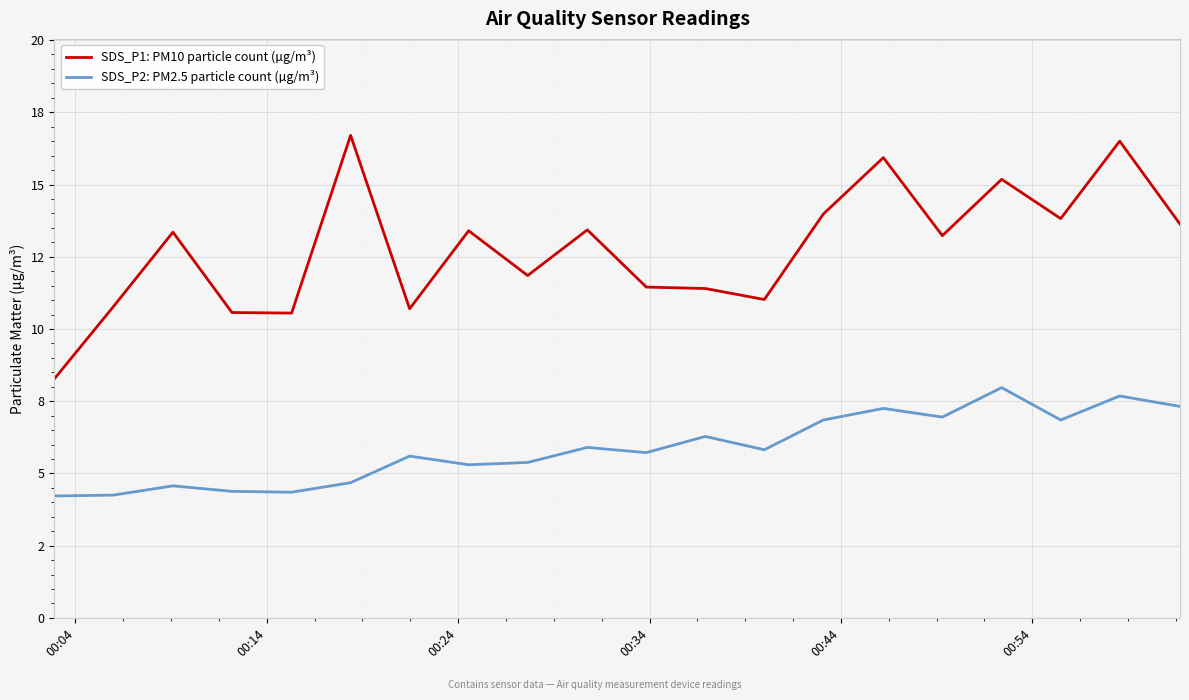

True or false: SDS_P2: PM2.5 particle count (µg/m³) has more than 0 points higher than both neighbors.

True